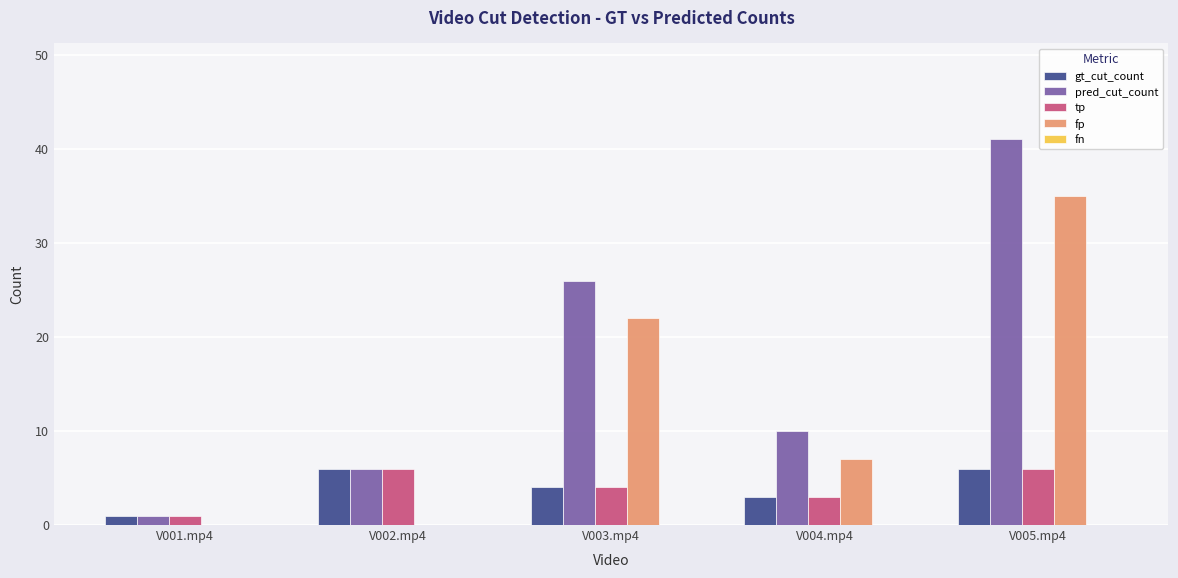

At which category is the sum across all series the highest?

V005.mp4